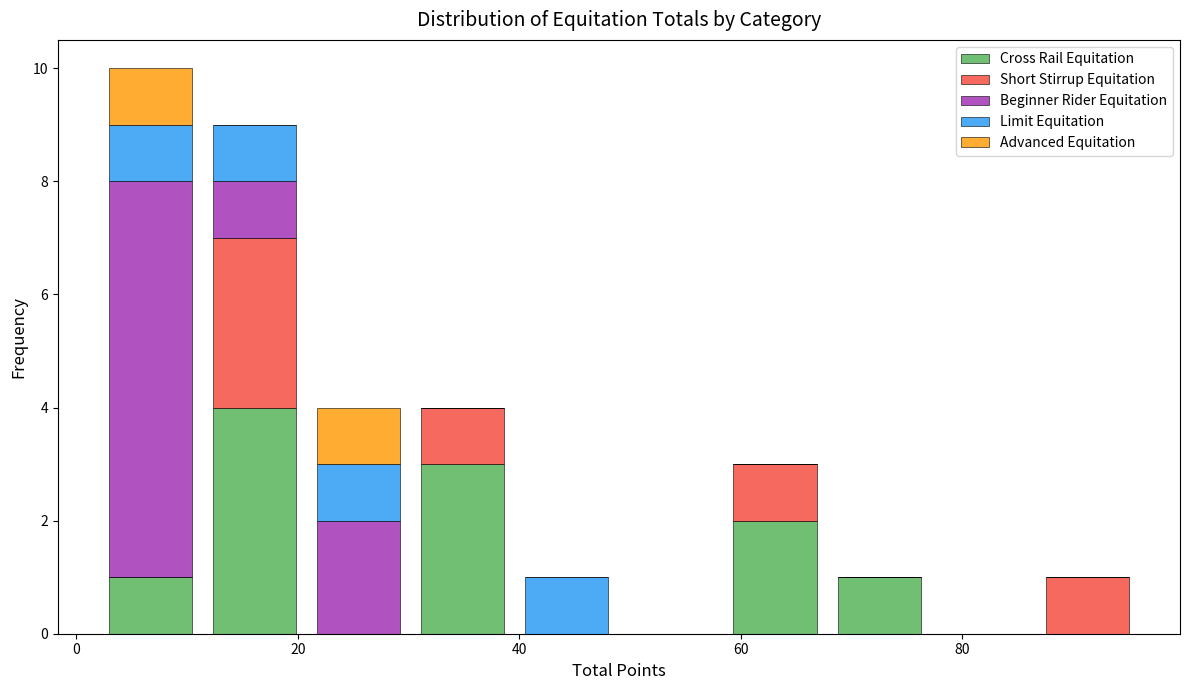

Reading left to right, list every stacked bar in this chart as the range it spans on the x-axis followed by its total height. Neither the bar edges nor the heights are printed on the chart, so give them approximately, as read against the axes.

2.0 to 11.4: 10
11.4 to 20.8: 9
20.8 to 30.2: 4
30.2 to 39.6: 4
39.6 to 49.0: 1
49.0 to 58.4: 0
58.4 to 67.8: 3
67.8 to 77.2: 1
77.2 to 86.6: 0
86.6 to 96.0: 1